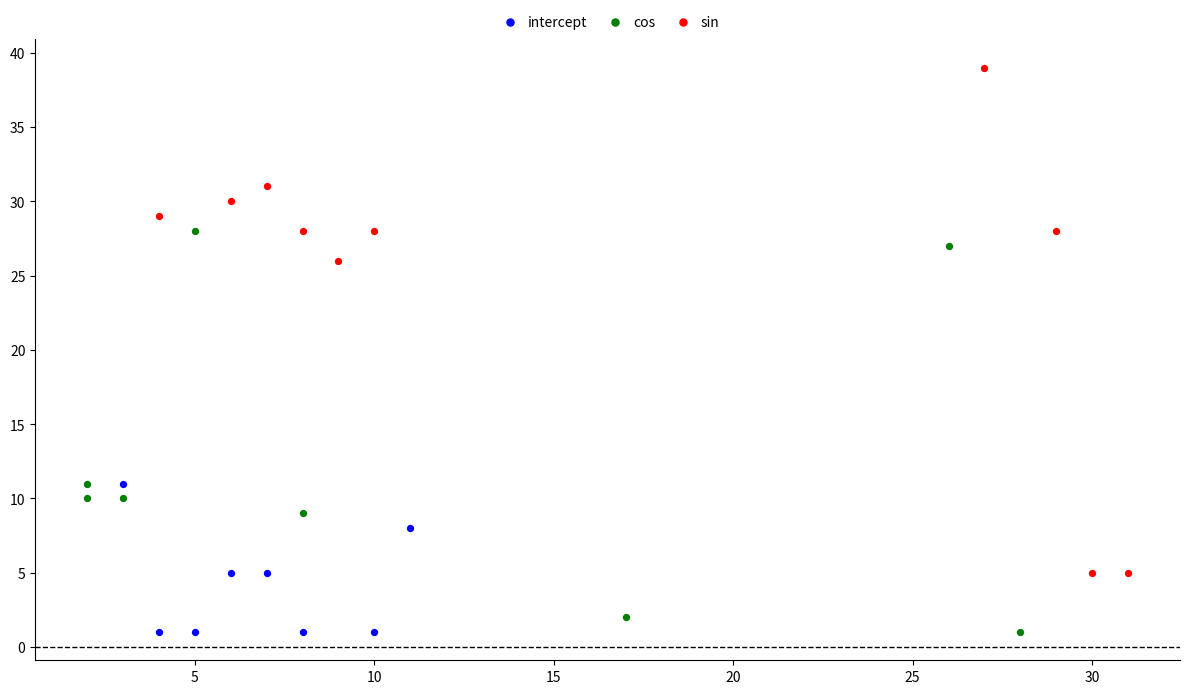

Which series has the largest Y range (max minus min)?

sin